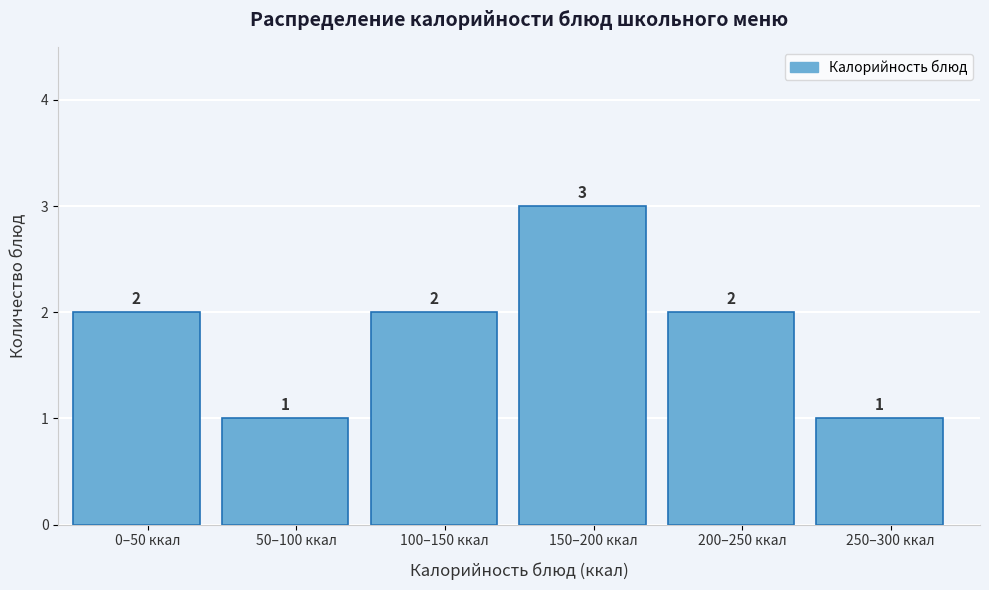

Reading left to right, extract all data points from this chart.

0–50 ккал=2	50–100 ккал=1	100–150 ккал=2	150–200 ккал=3	200–250 ккал=2	250–300 ккал=1